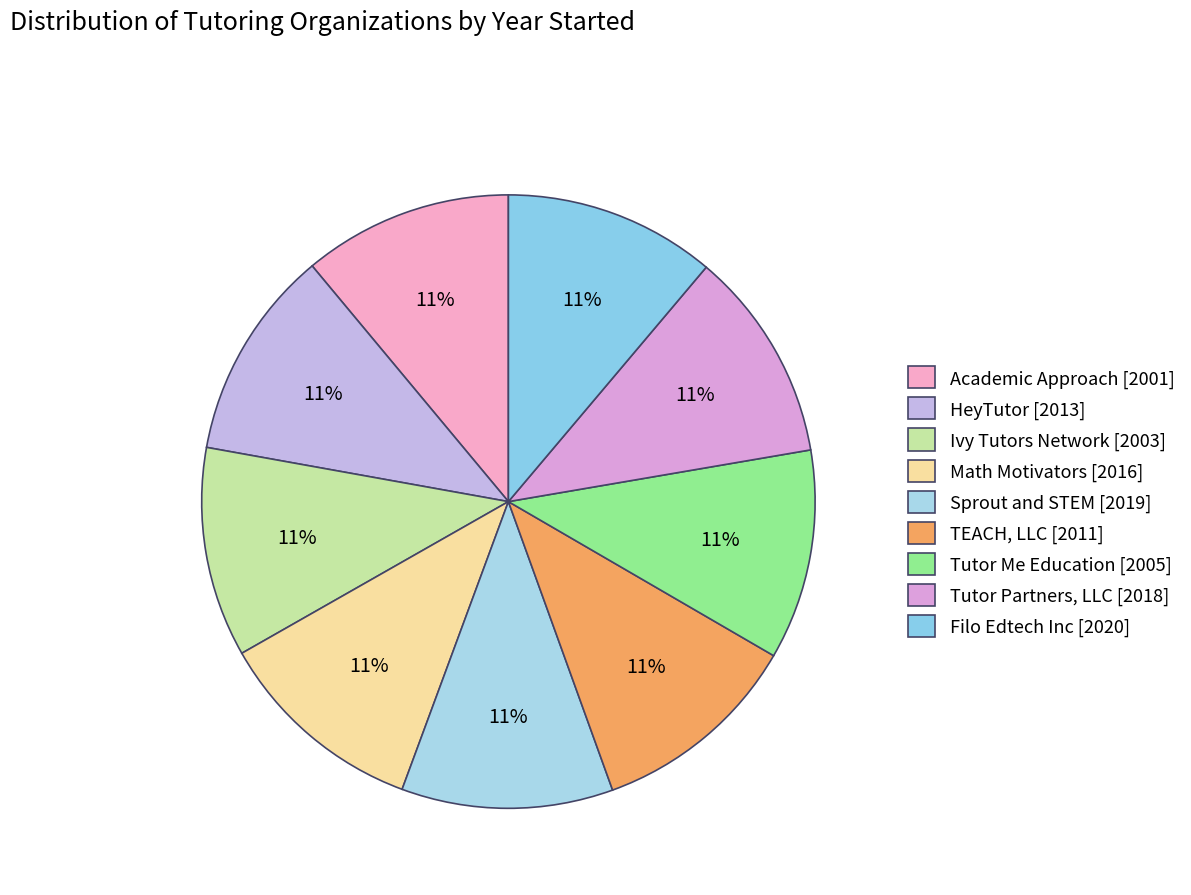

The Sprout and STEM slice represents 19% of the pie. True or false?

False